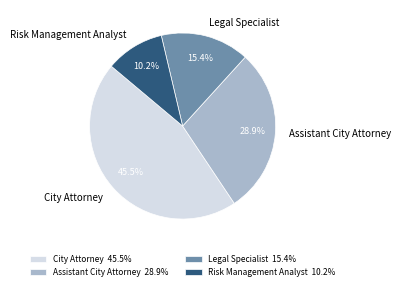

How many segments does this pie chart have?

4